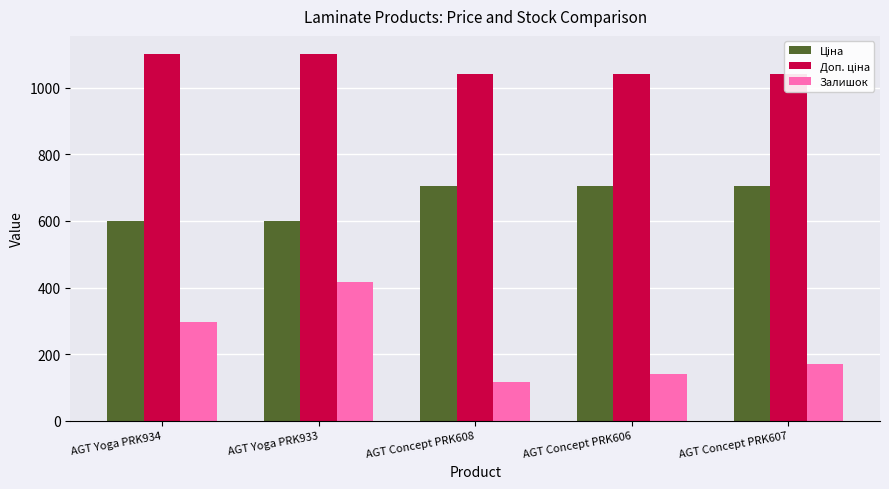

Reading left to right, list all the values displayed in this chart.

Ціна: 599.9	599.9	705.5	705.5	705.5
Доп. ціна: 1100.0	1100.0	1042.0	1042.0	1042.0
Залишок: 297.0	418.0	115.0	141.0	171.0